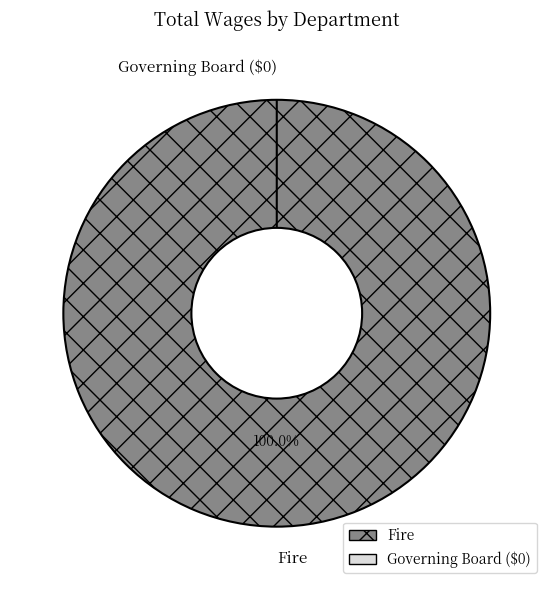

To the nearest percent, what is the difference between the Fire and Governing Board slice percentages?

100%